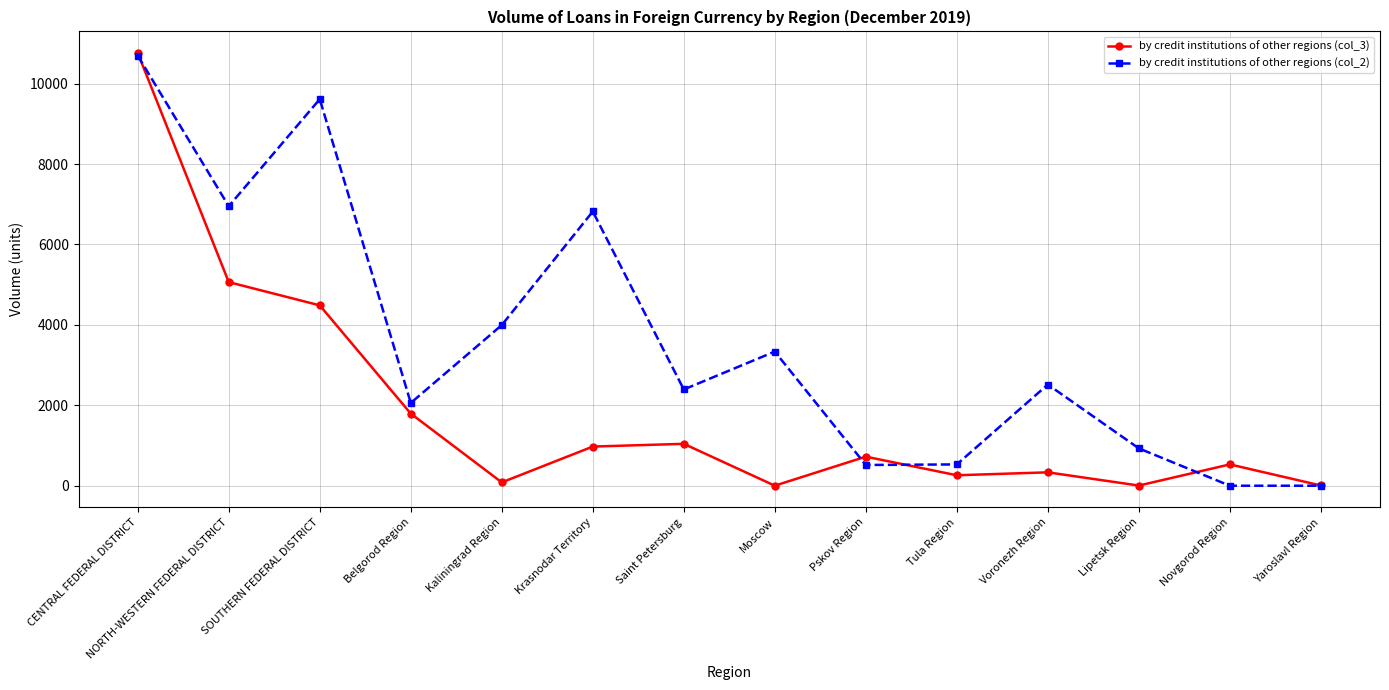

What is the label of the 5th point from the right?

Tula Region